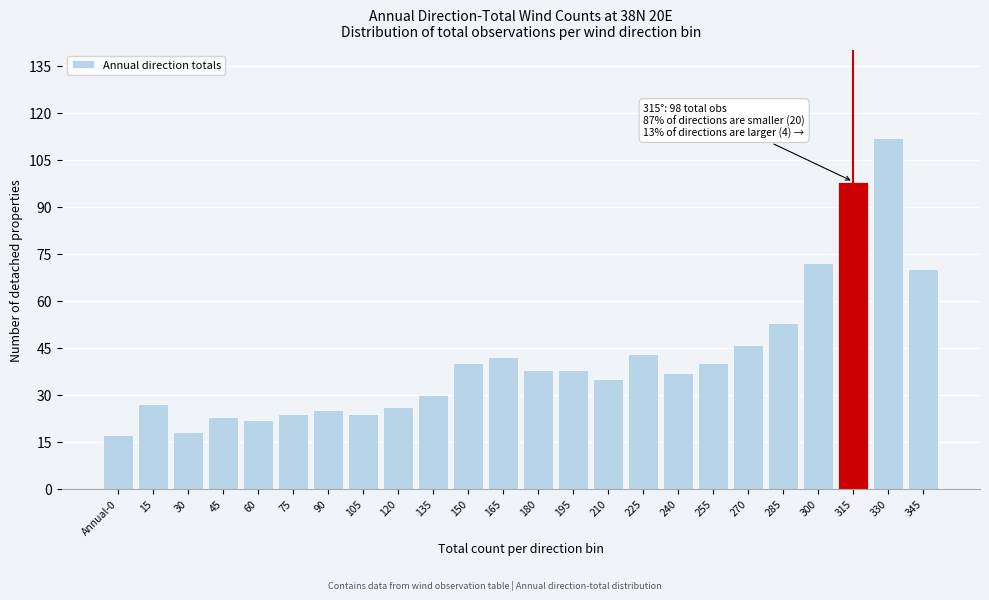

Reading left to right, what are all the values shown in this chart?

17	27	18	23	22	24	25	24	26	30	40	42	38	38	35	43	37	40	46	53	72	98	112	70